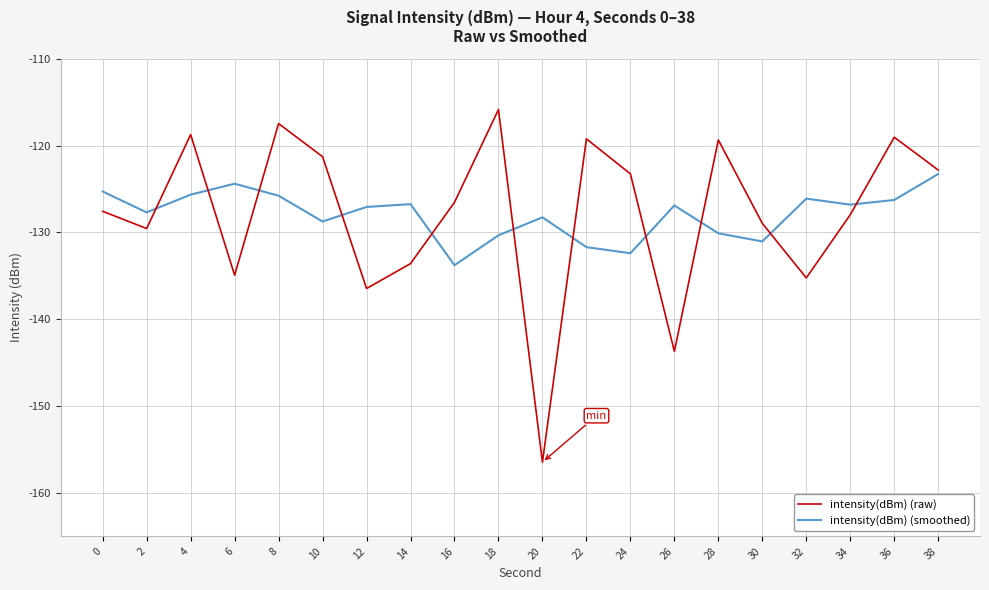

How many categories are shown in the chart?

20